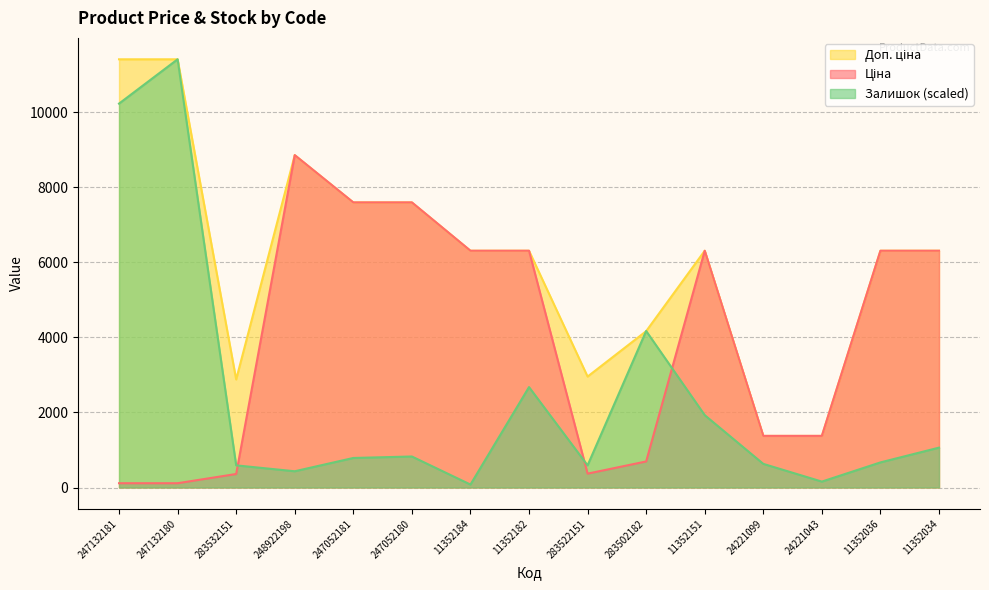

After their last crossing, which series has the higher values: Доп. ціна or Залишок?

Доп. ціна